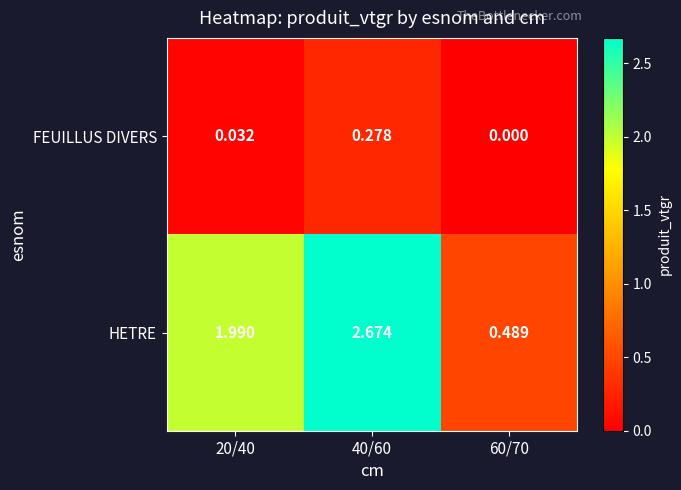

Between 40/60 and 60/70, which series saw the biggest shift?

HETRE